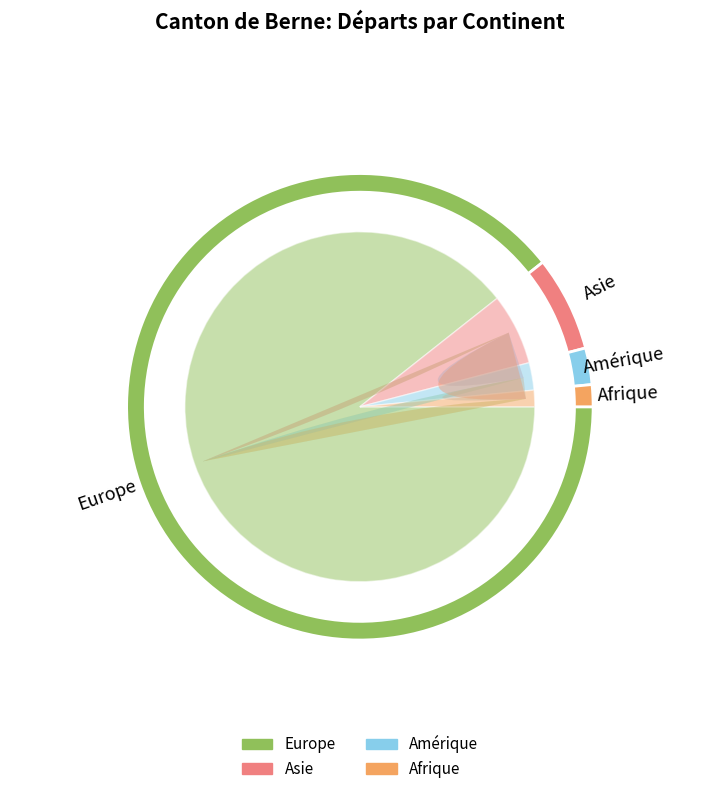

How many slices are in this pie chart?

5